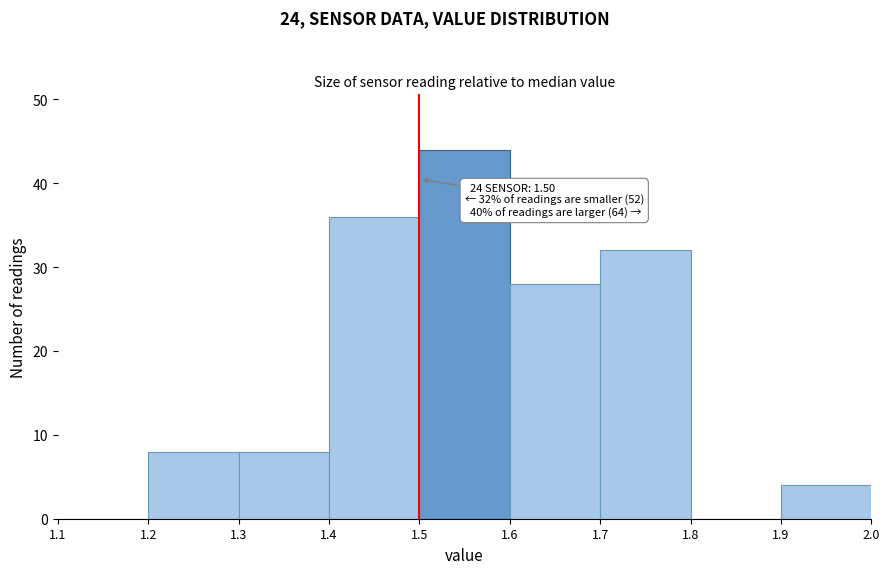

Over which range of the x-axis is the bar tallest?

1.5 to 1.6